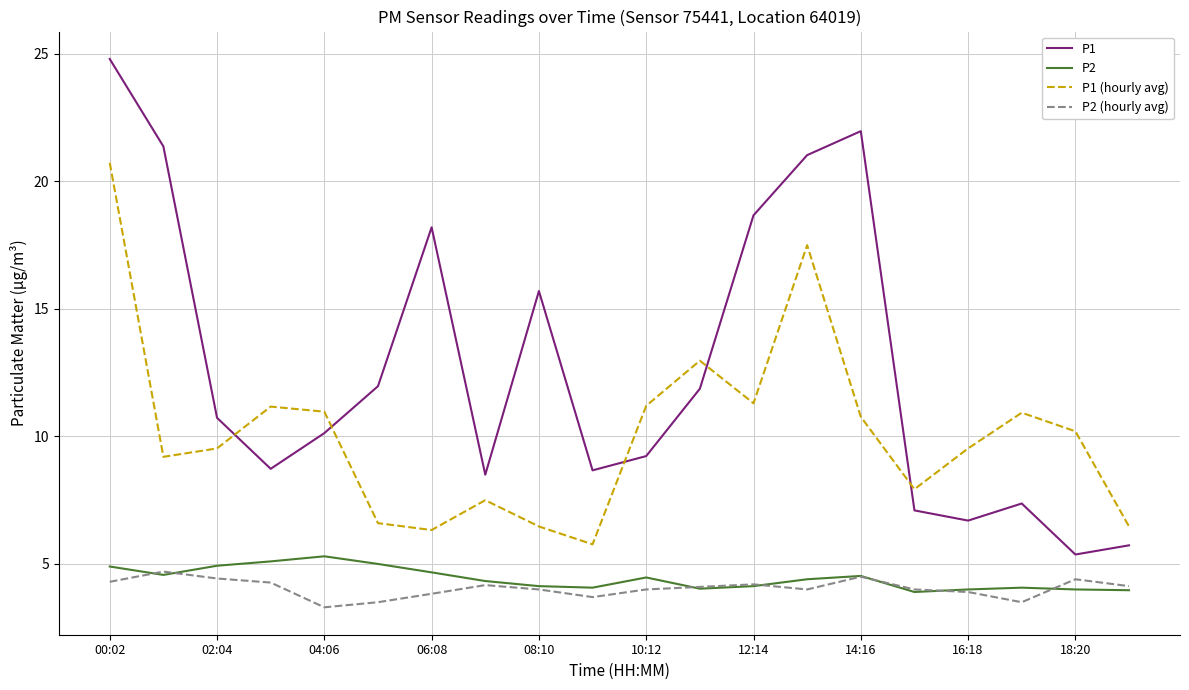

Does the chart have visible grid lines?

Yes